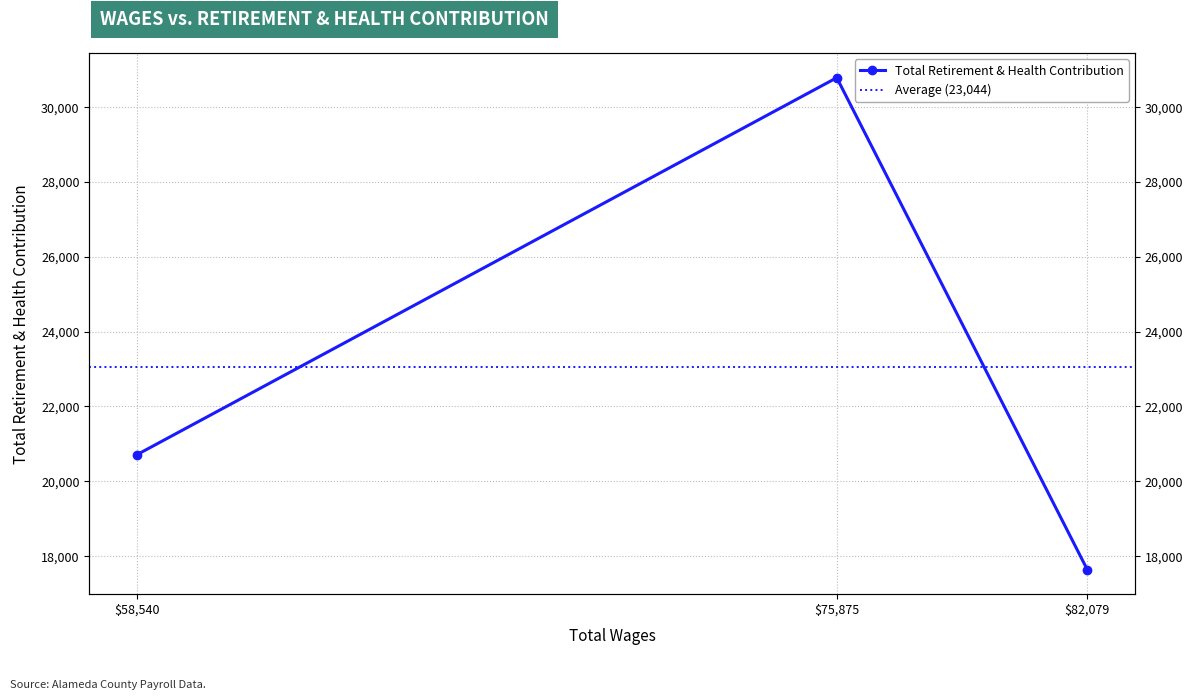

At which label does the data first exceed 20708?

75875.0